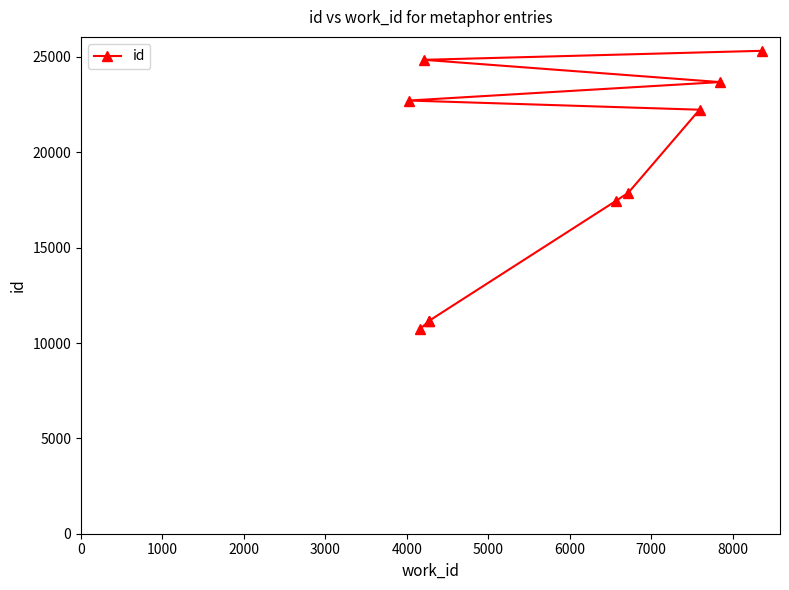

What is the change in value from 5000 to 7000?

+2135